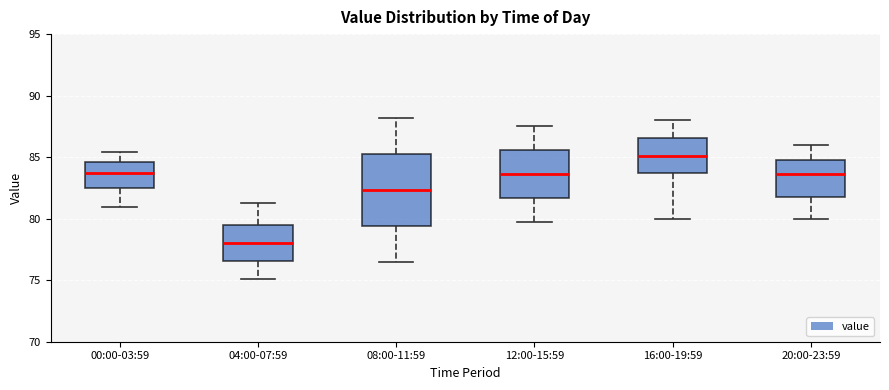

Where does the upper whisker of the box for 16:00-19:59 end on the y-axis? The values are not printed on the chart, so give them approximately, as read against the axis.

88.0